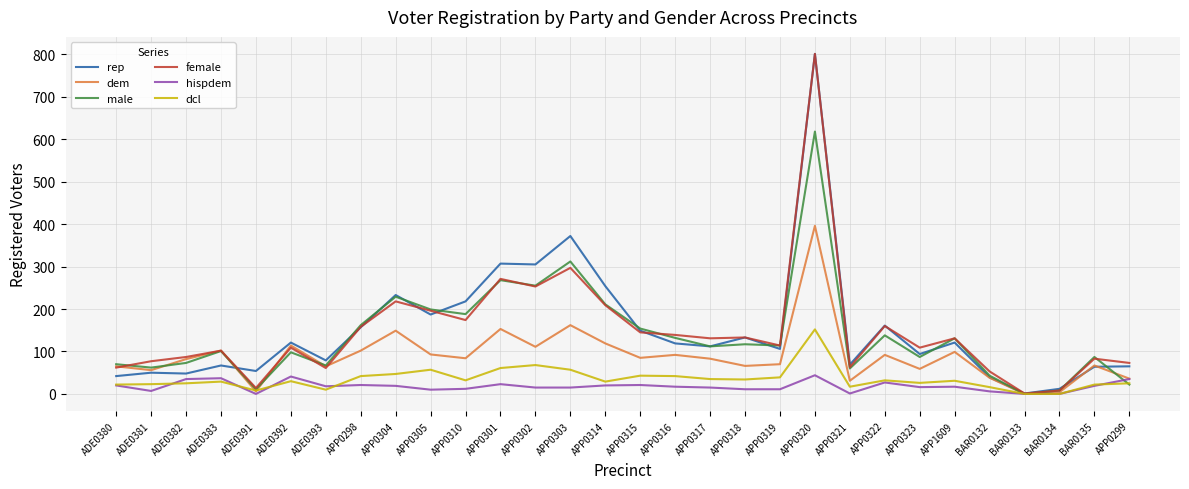

What is the difference between the female values at BAR0133 and APP0319?

113